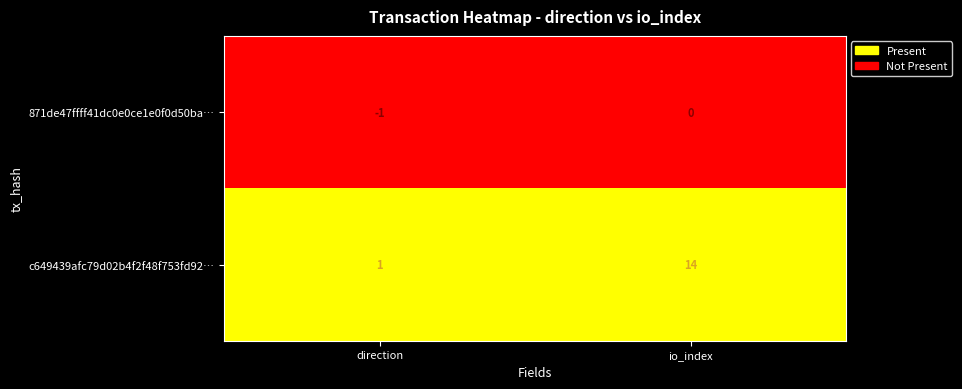

What is the sum of all c649439afc79d02b4f2f48f753fd92… values?

15